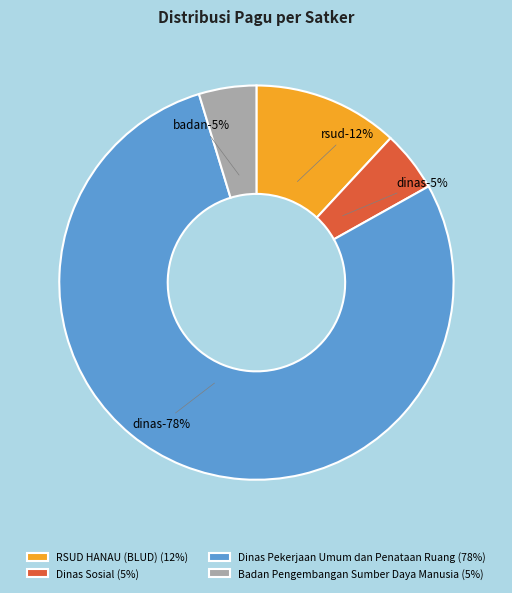

What is the ratio of the value at Dinas Pekerjaan Umum dan Penataan Ruang to the value at Badan Pengembangan Sumber Daya Manusia?

16.5